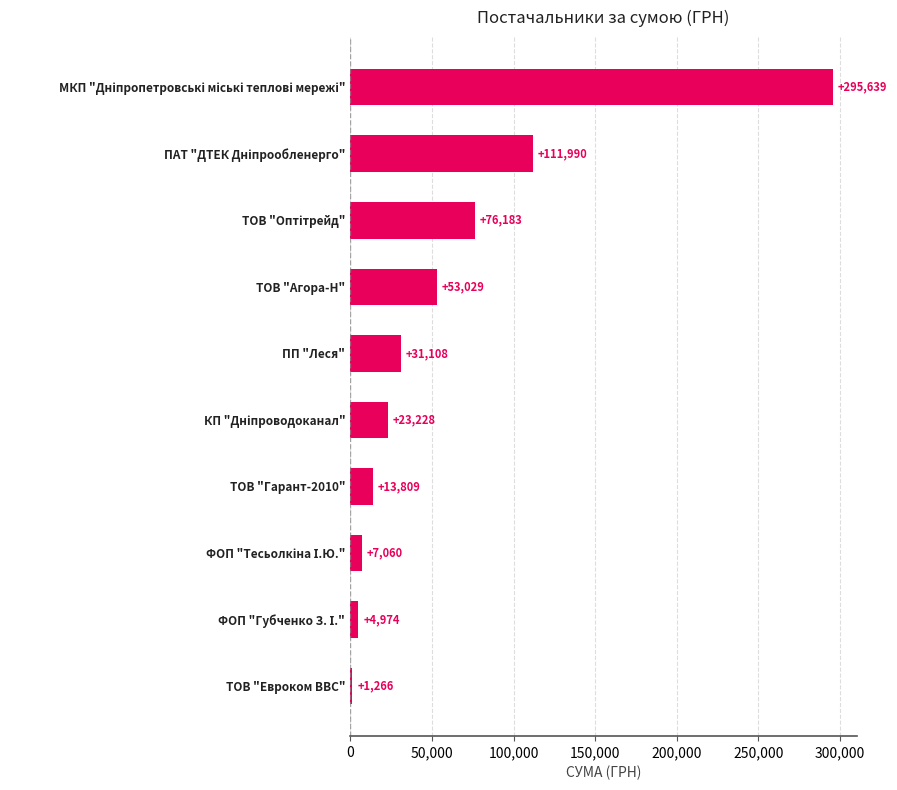

What is the average value?

61828.6